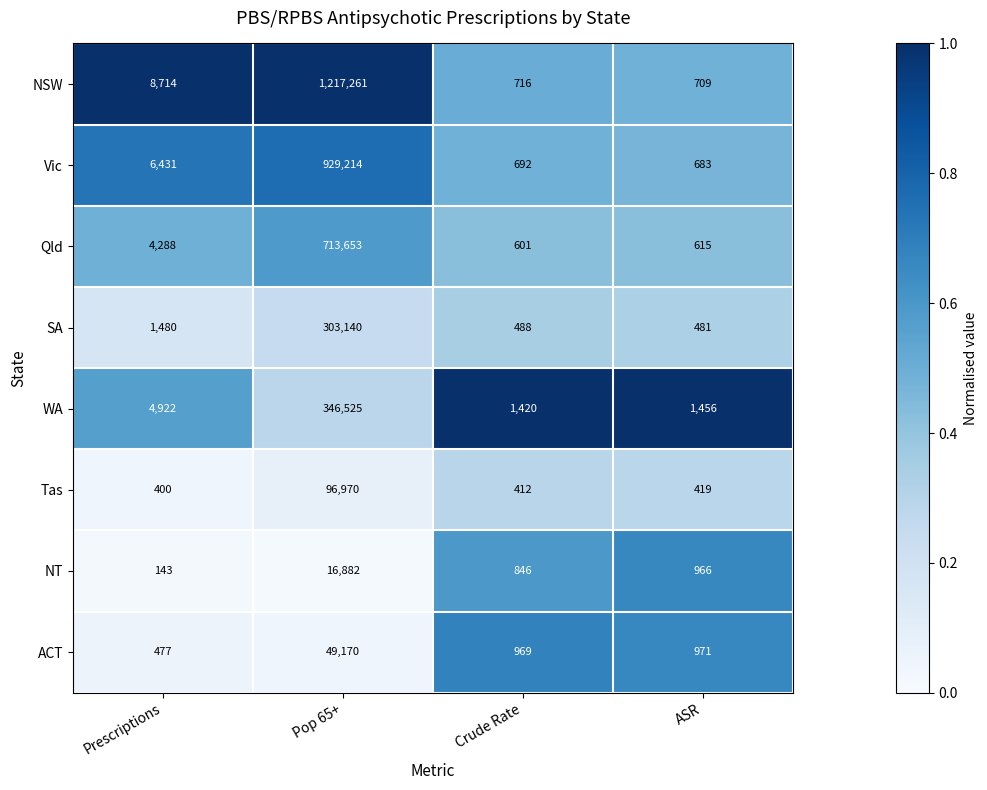

What is the difference between the maximum and minimum values in the SA series?

302659